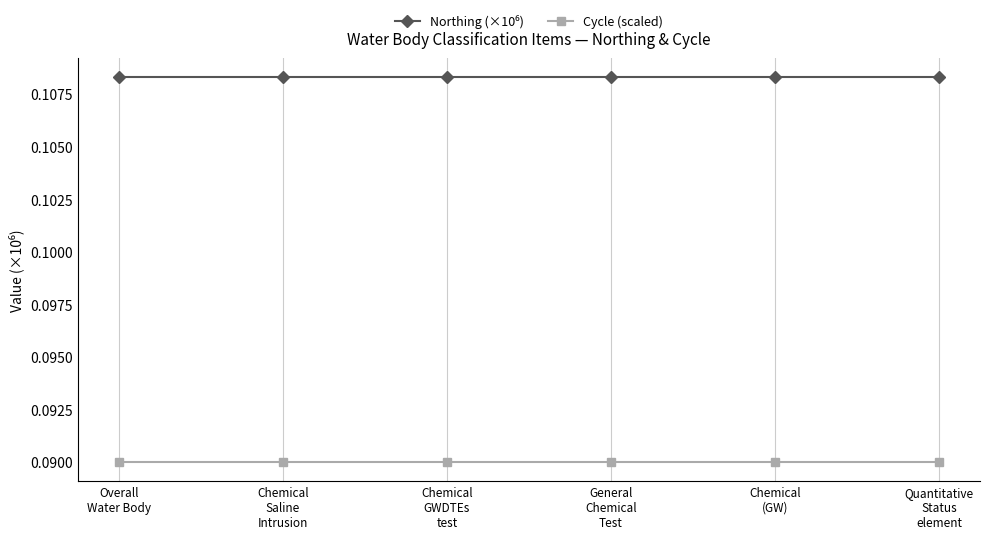

At how many categories does at least one series exceed 0?

6